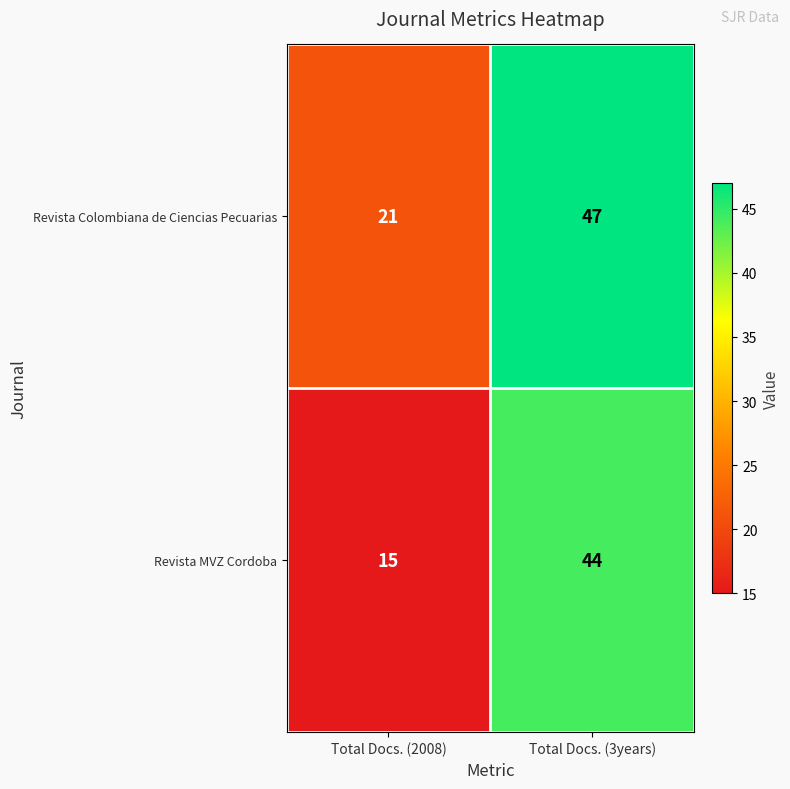

What is the sum of the Revista Colombiana de Ciencias Pecuarias values at Total Docs. (2008) and Total Docs. (3years)?

68